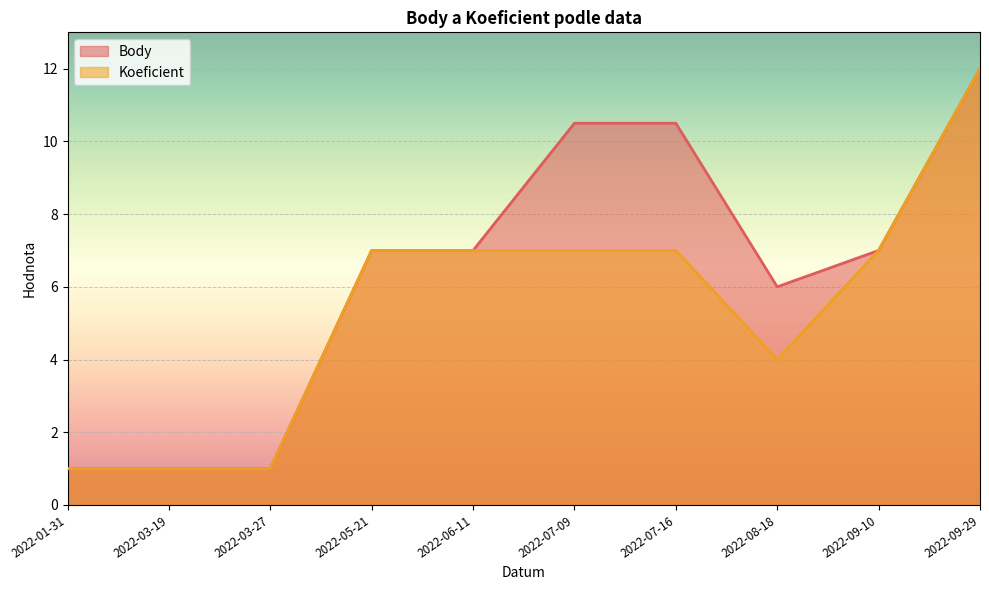

At which category does Koeficient reach its first local valley?

2022-08-18